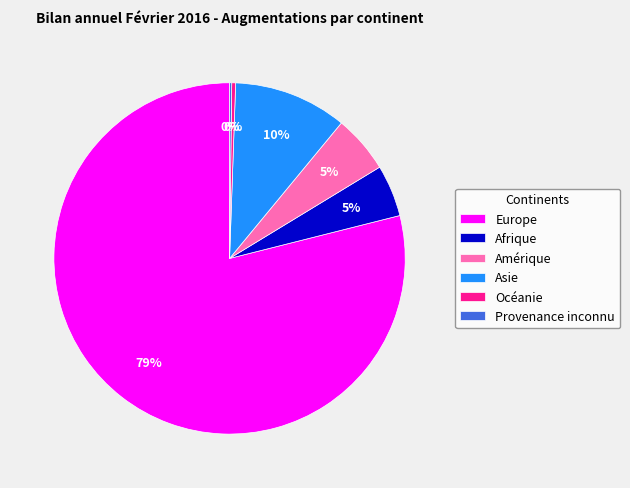

Is Europe the majority of the pie?

Yes